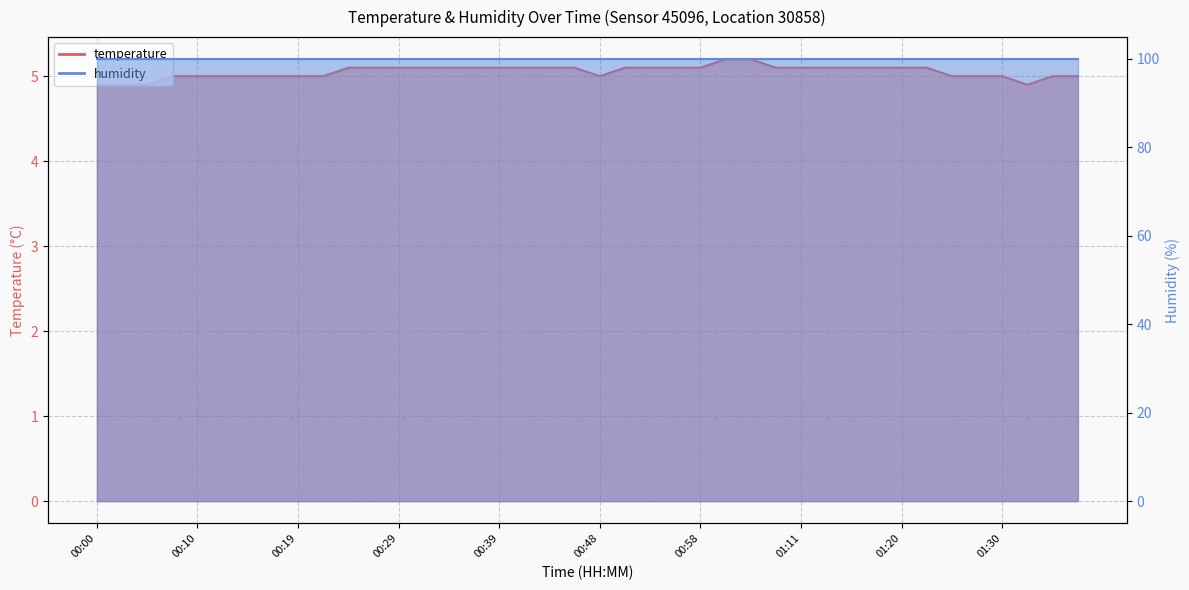

At which label does the data first exceed 5?

00:24